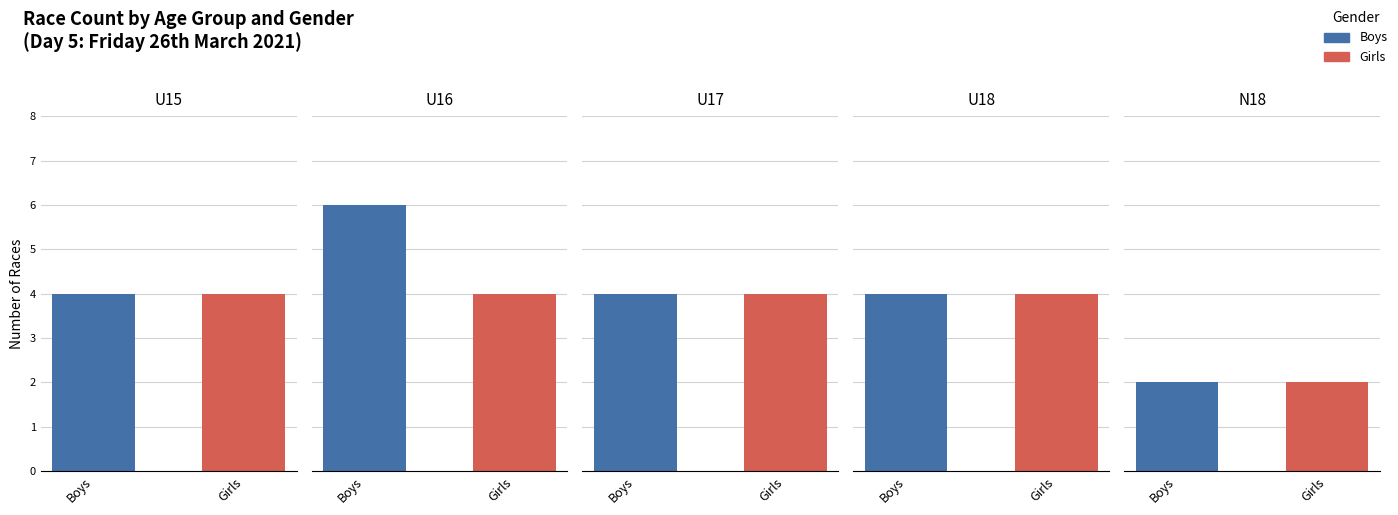

Which series changed the most between 0 and 2?

Boys